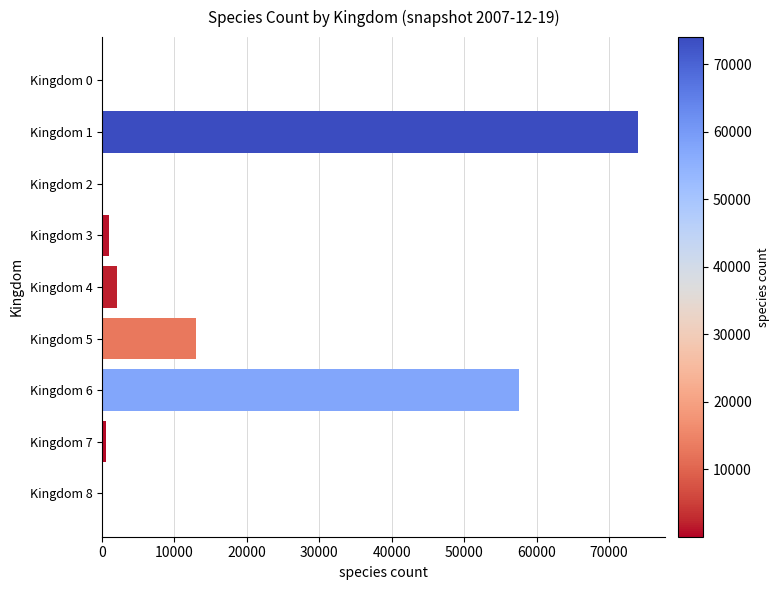

What is the greatest value displayed?

74008